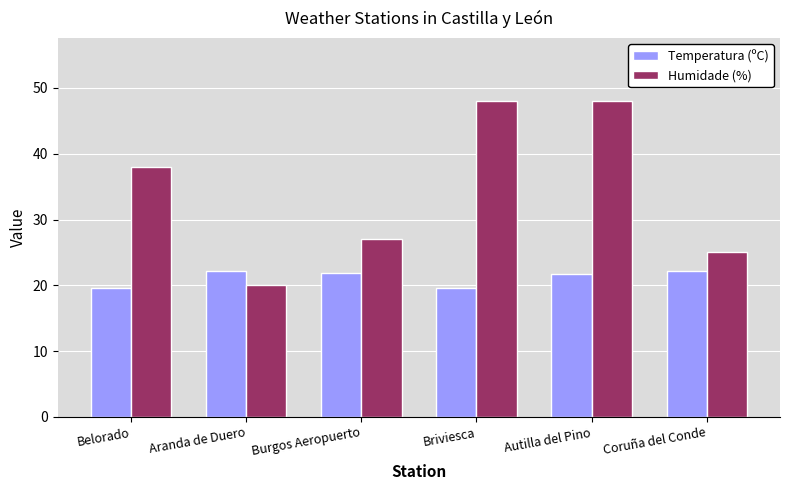

Where does the Temperatura (ºC) series first go above 21?

Aranda de Duero